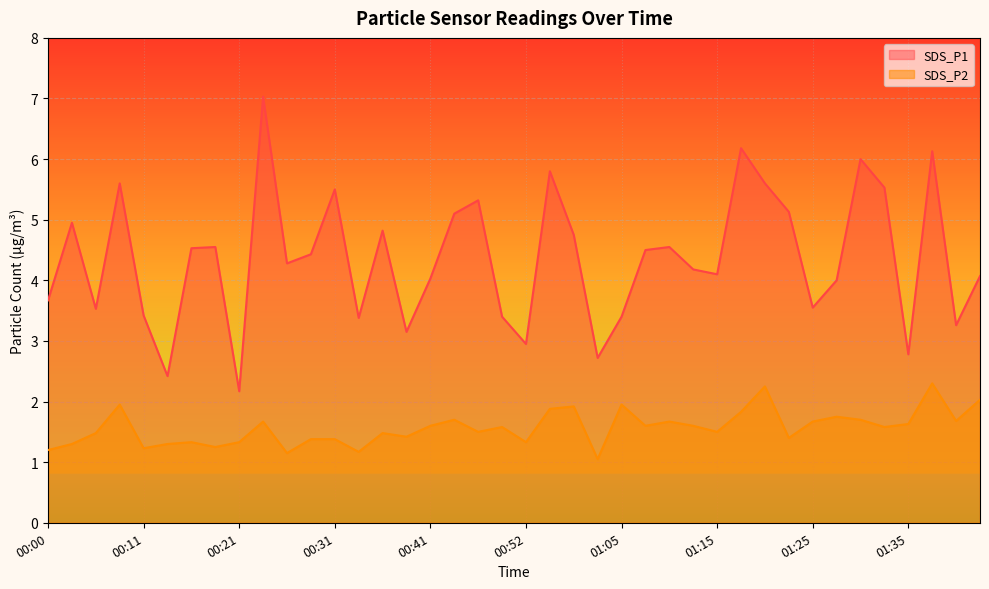

What is the sum of the SDS_P2 values at 01:38 and 01:07?

3.9